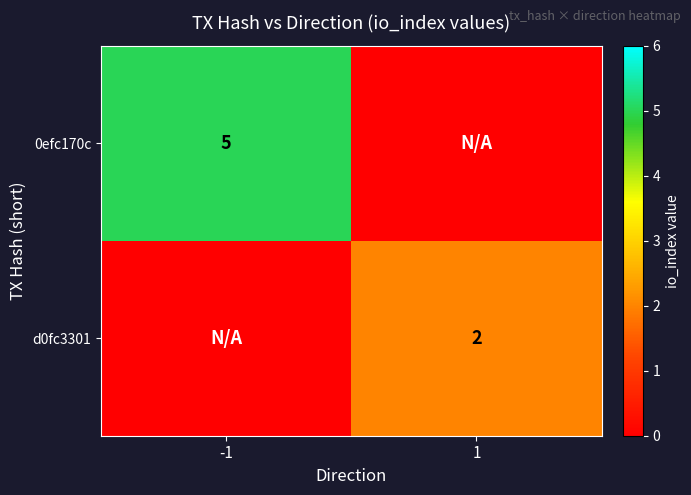

The d0fc3301 series shows 1 at 1. True or false?

False